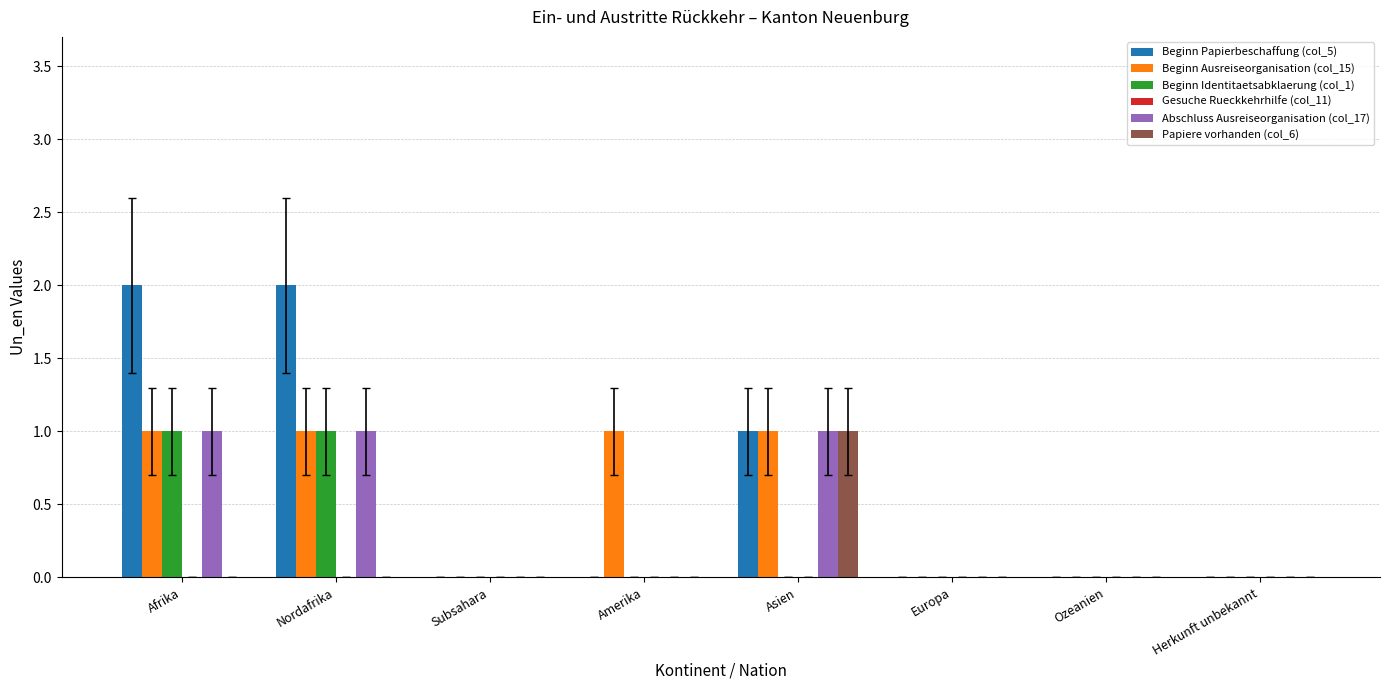

The Beginn Ausreiseorganisation (col_15) series shows 0 at Subsahara. True or false?

True